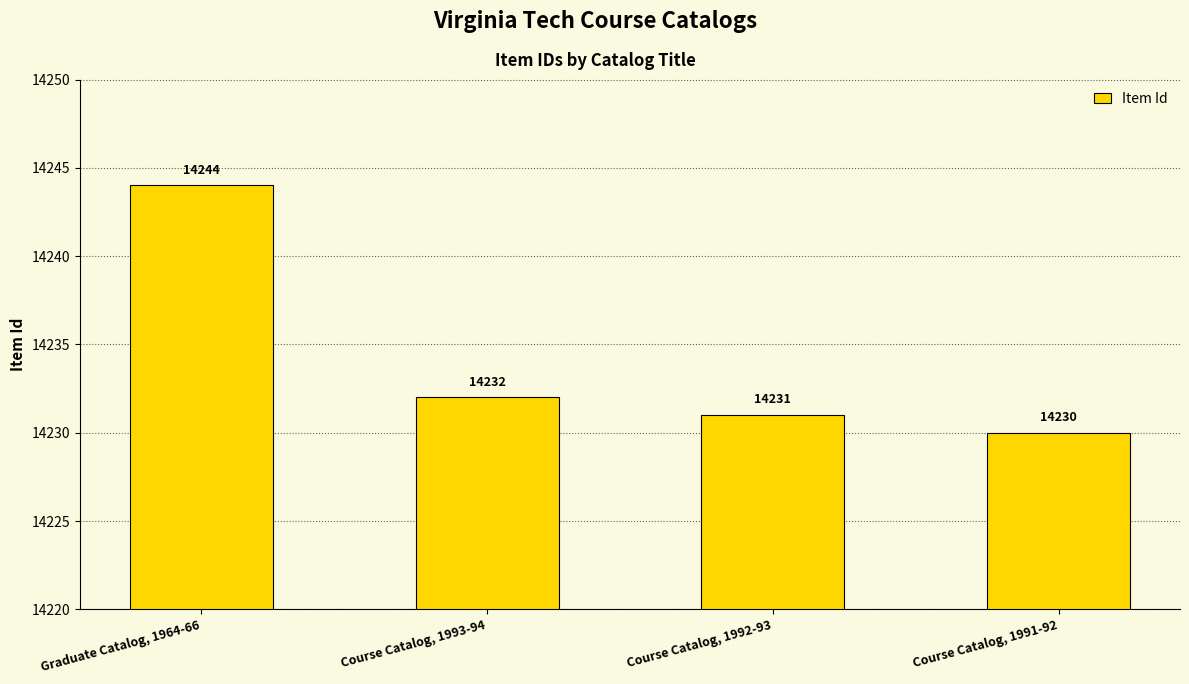

Reading right to left, what are all the values shown in this chart?

Course Catalog, 1991-92=14230	Course Catalog, 1992-93=14231	Course Catalog, 1993-94=14232	Graduate Catalog, 1964-66=14244